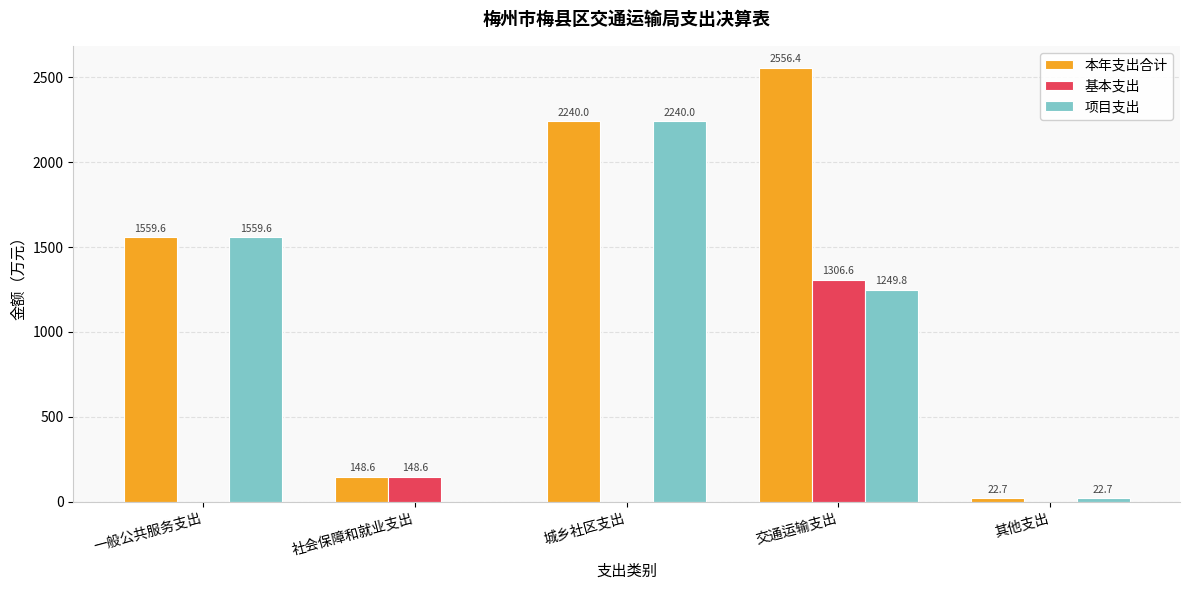

At which label does 项目支出 first exceed 1249?

一般公共服务支出